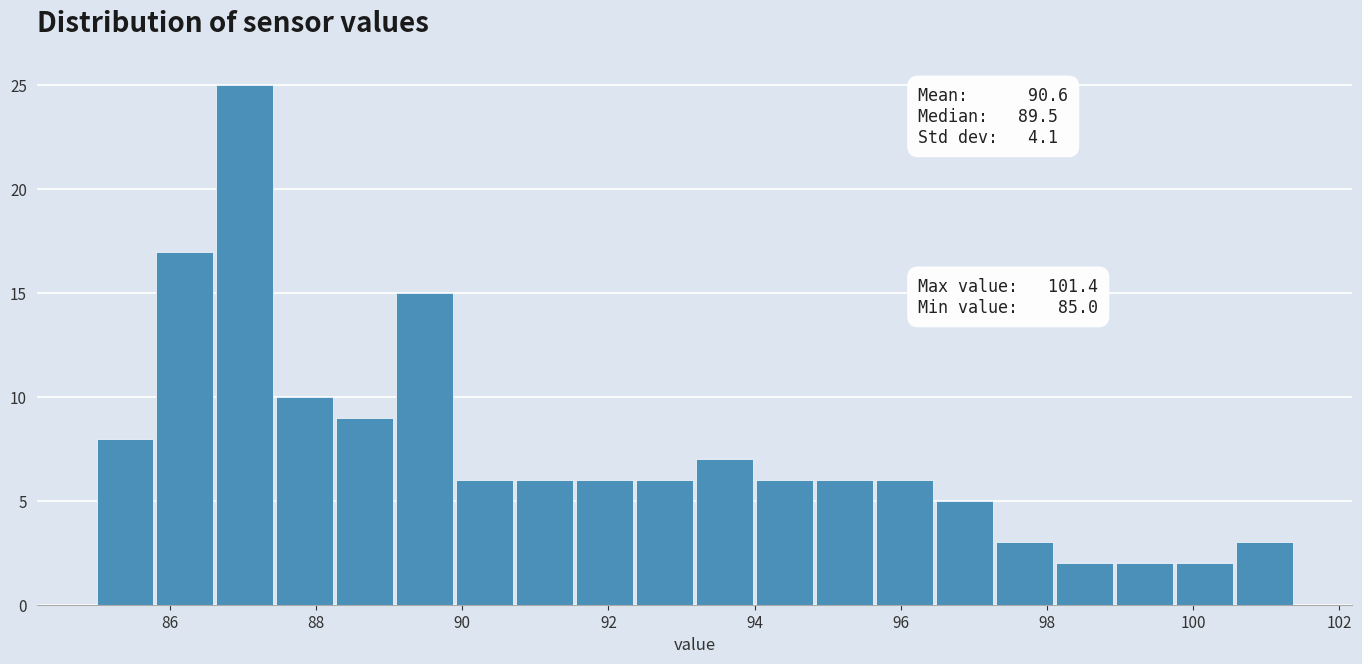

Over which range of the x-axis is the bar tallest?

86.64 to 87.46